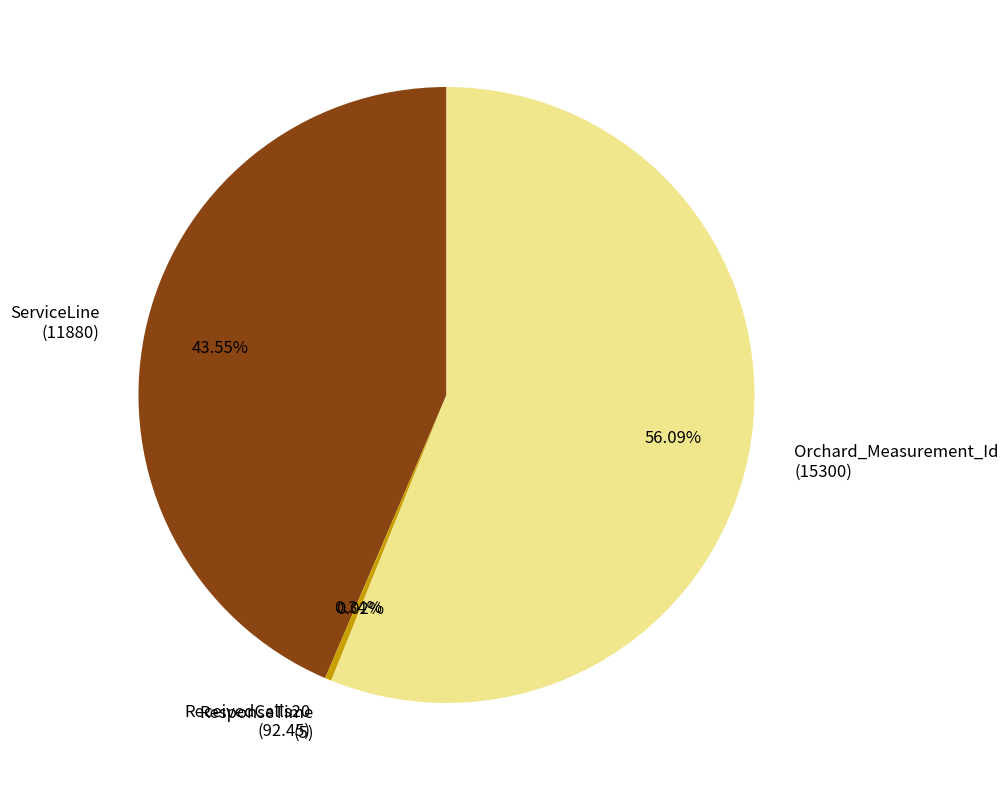

Approximately how many times larger is the value at Orchard_Measurement_Id compared to ServiceLine?

1.3